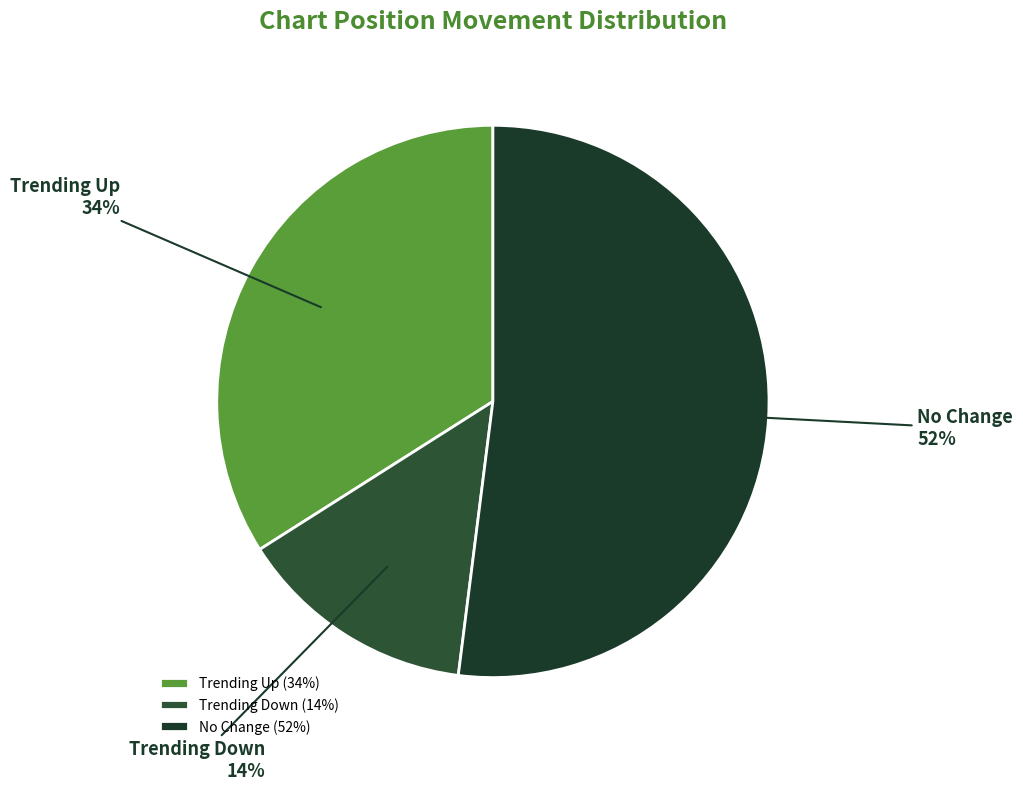

Combined, do No Change and Trending Down account for over 50%?

Yes